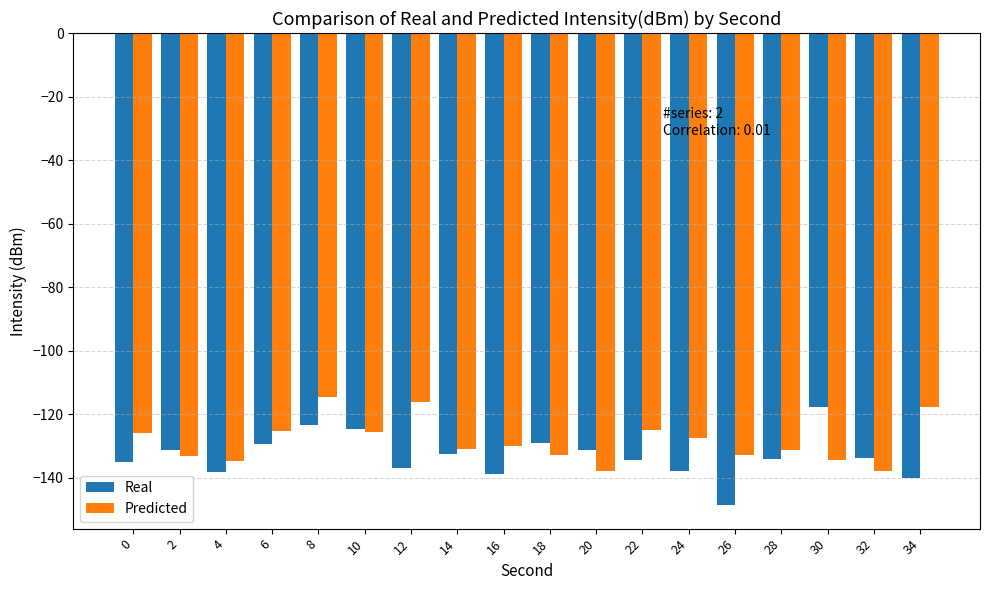

True or false: Real has a value of -212.8 at 6.

False